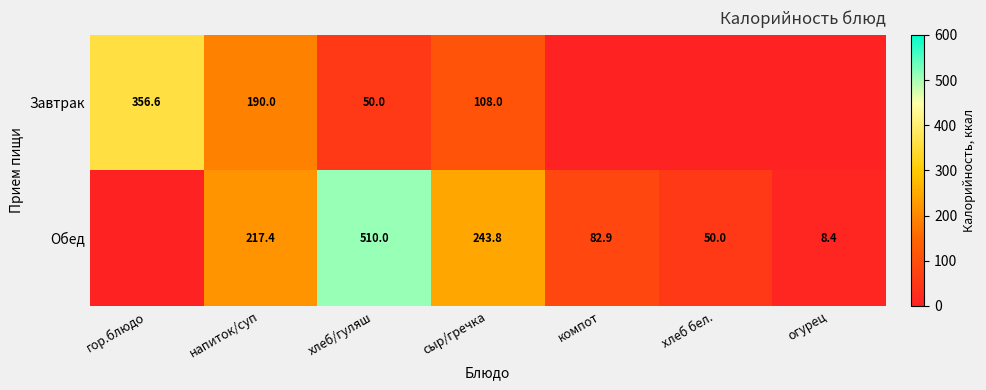

The Завтрак series shows 108.0 at сыр/гречка. True or false?

True